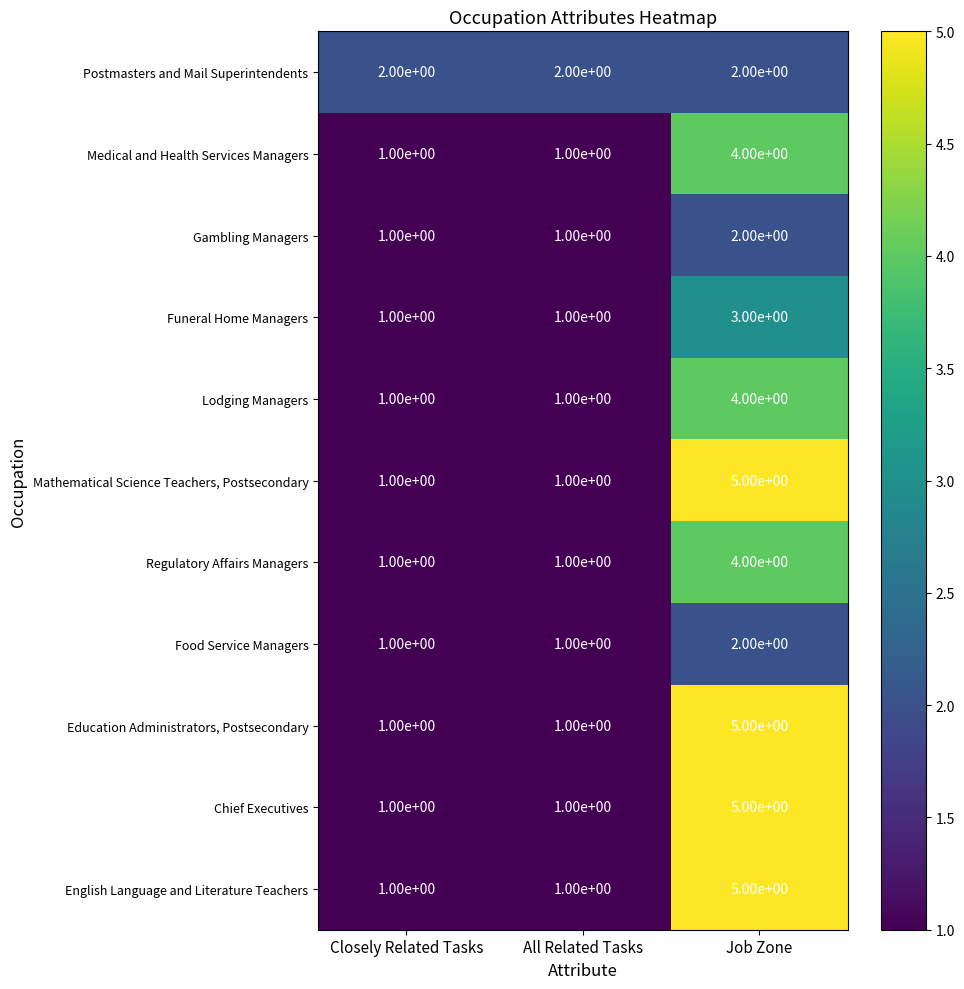

The value of Education Administrators, Postsecondary at All Related Tasks is 0. True or false?

False